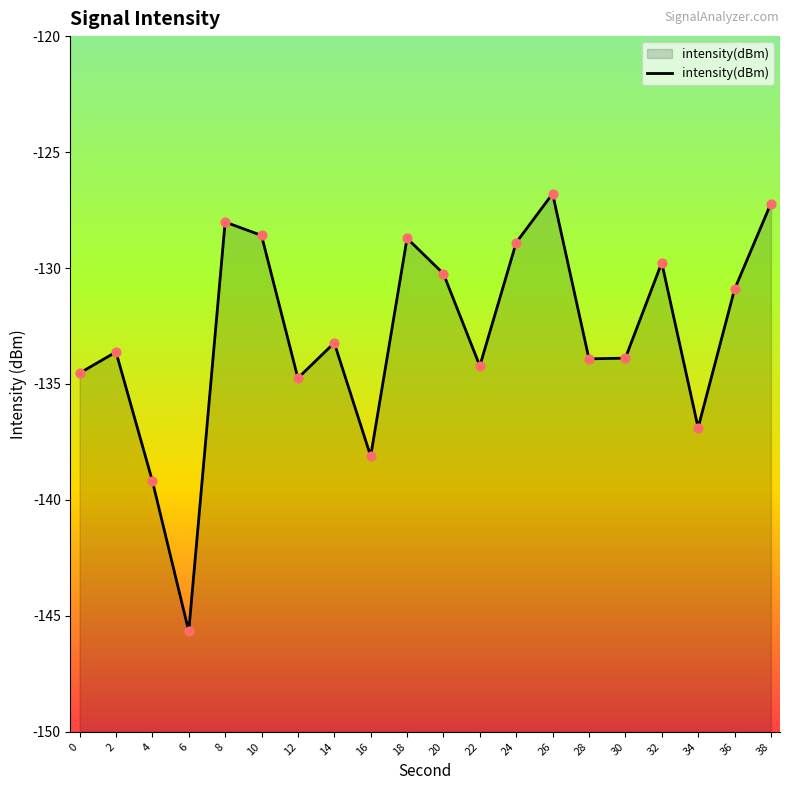

What is the change in value from 18 to 32?

-1.1